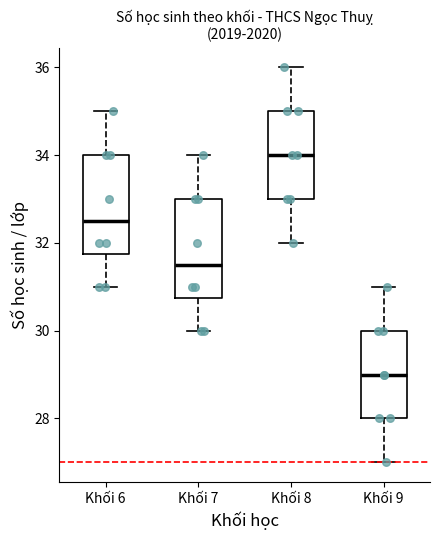

Where is the lower edge of the box for Khối 7 on the y-axis? The values are not printed on the chart, so give them approximately, as read against the axis.

30.8